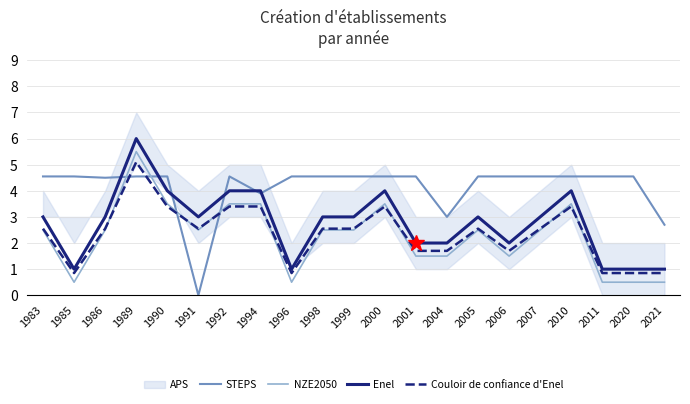

Between which two adjacent categories do Couloir de confiance d'Enel and STEPS first intersect?

1986 and 1989